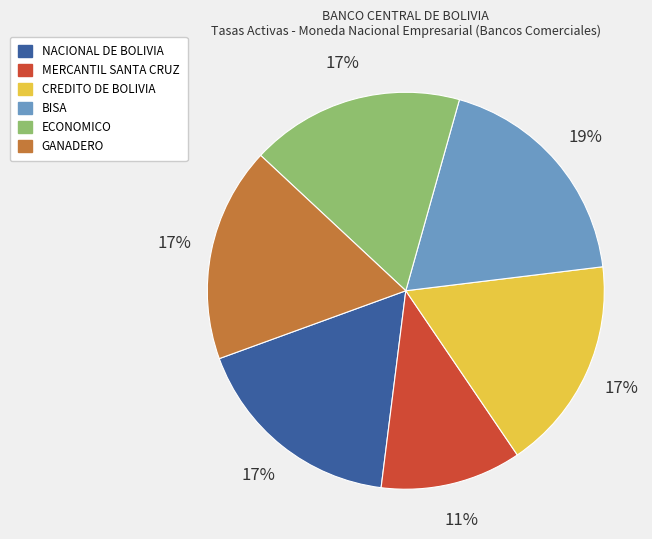

The ECONOMICO slice represents 25% of the pie. True or false?

False